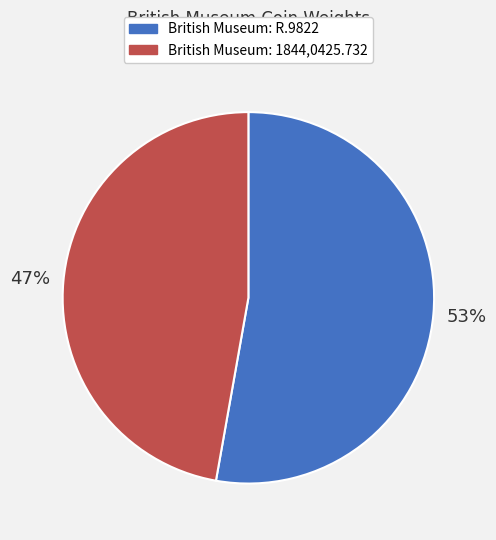

To the nearest percent, what percentage of the pie is British Museum: 1844,0425.732?

47%